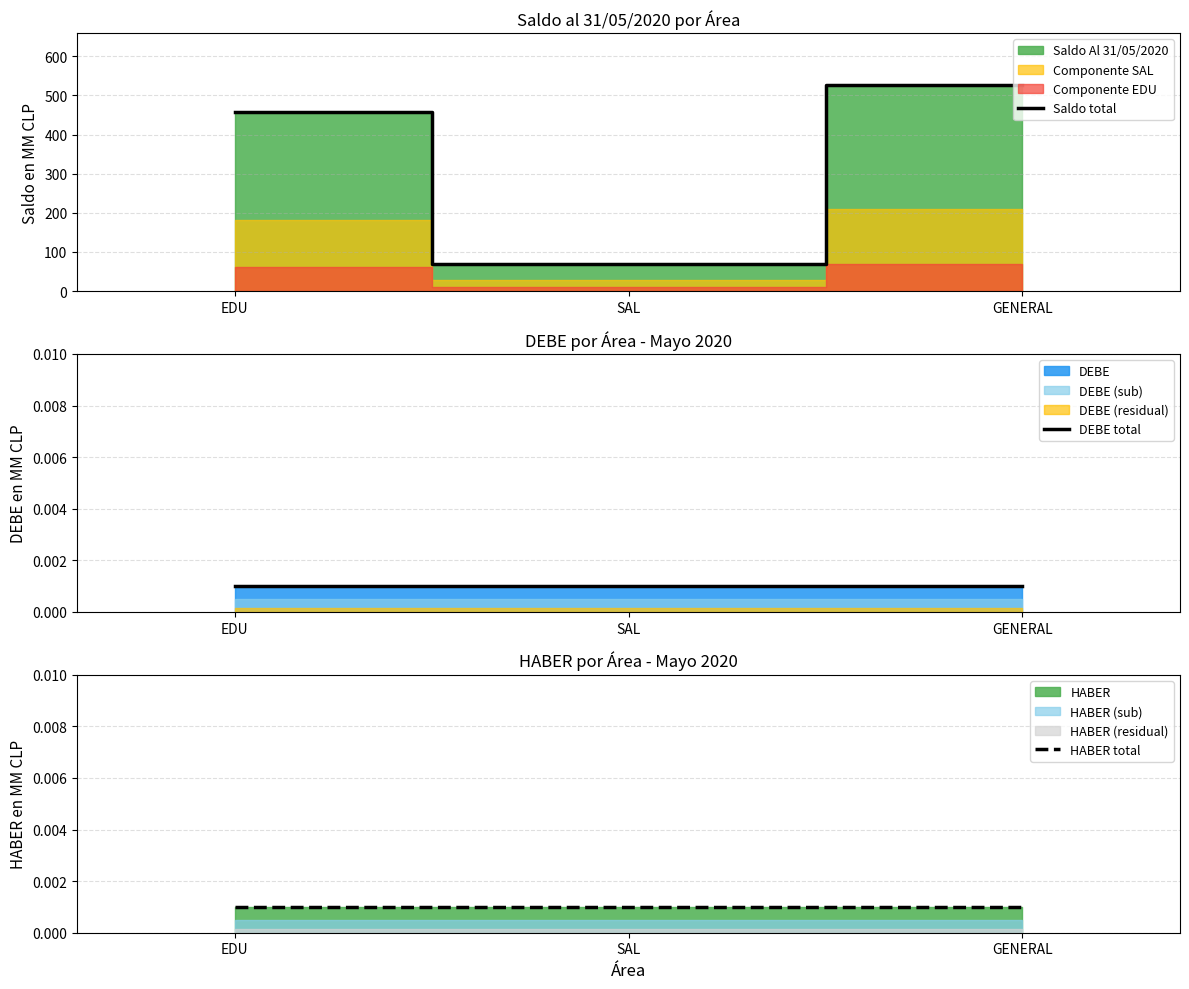

What is the label of the 1st point from the right?

GENERAL